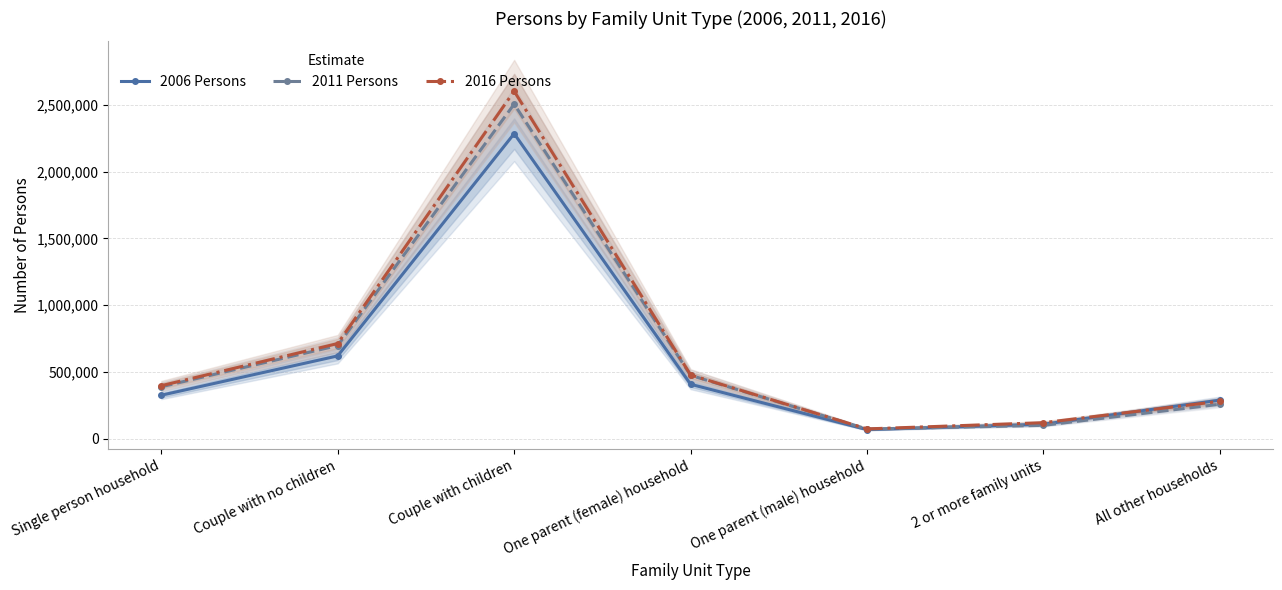

Is it true that 2011 Persons equals 576637 at Single person household?

False